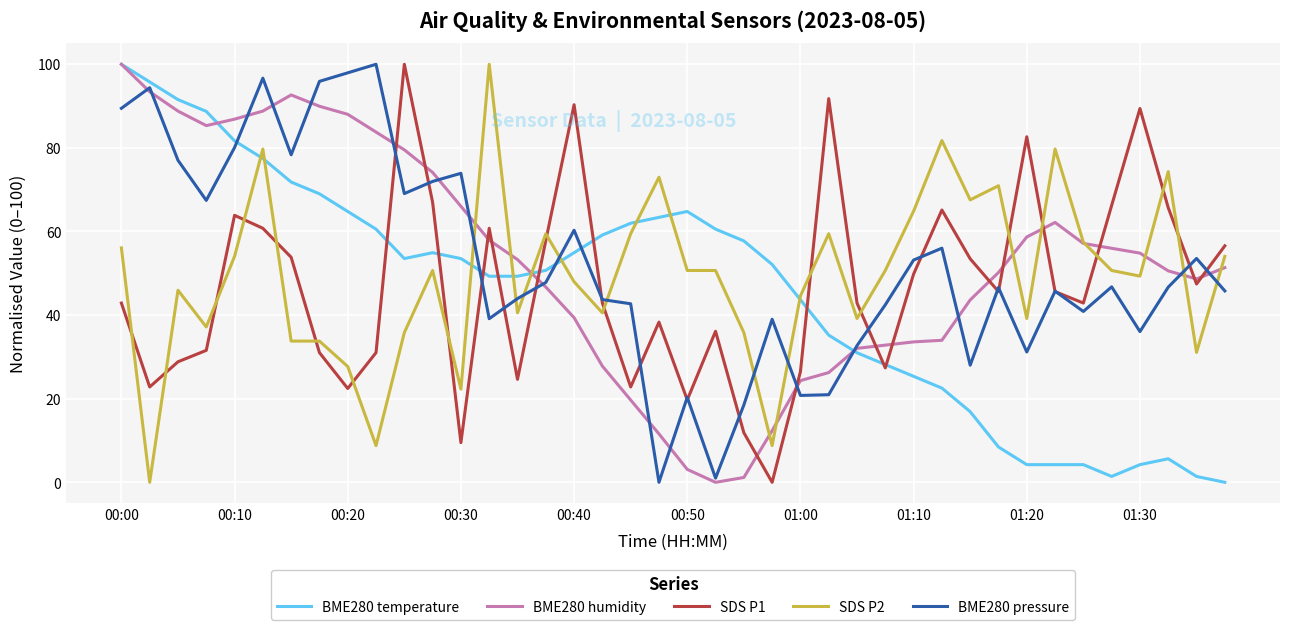

What is the highest value of the BME280 pressure series?

100.0